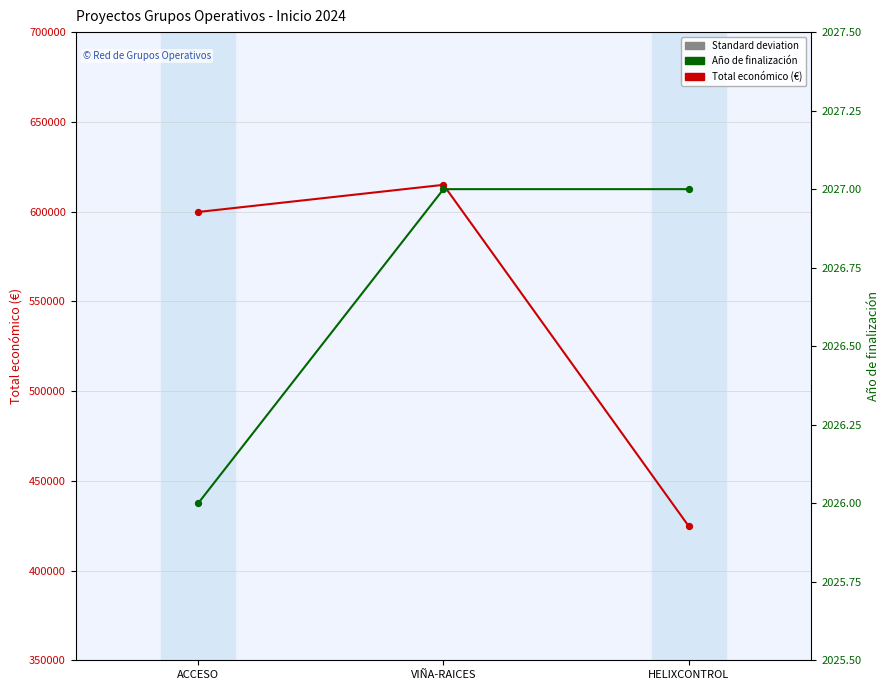

Which series has the largest total across all categories?

Total económico (€)